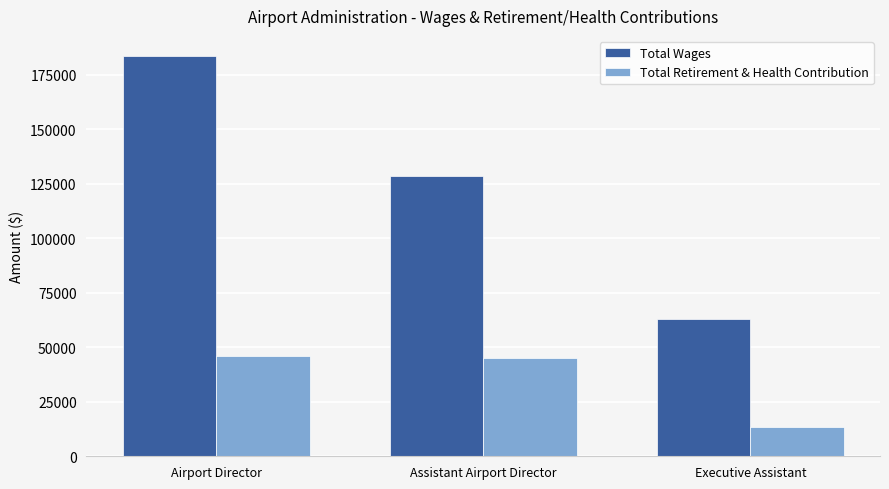

What position from the right is Executive Assistant?

1